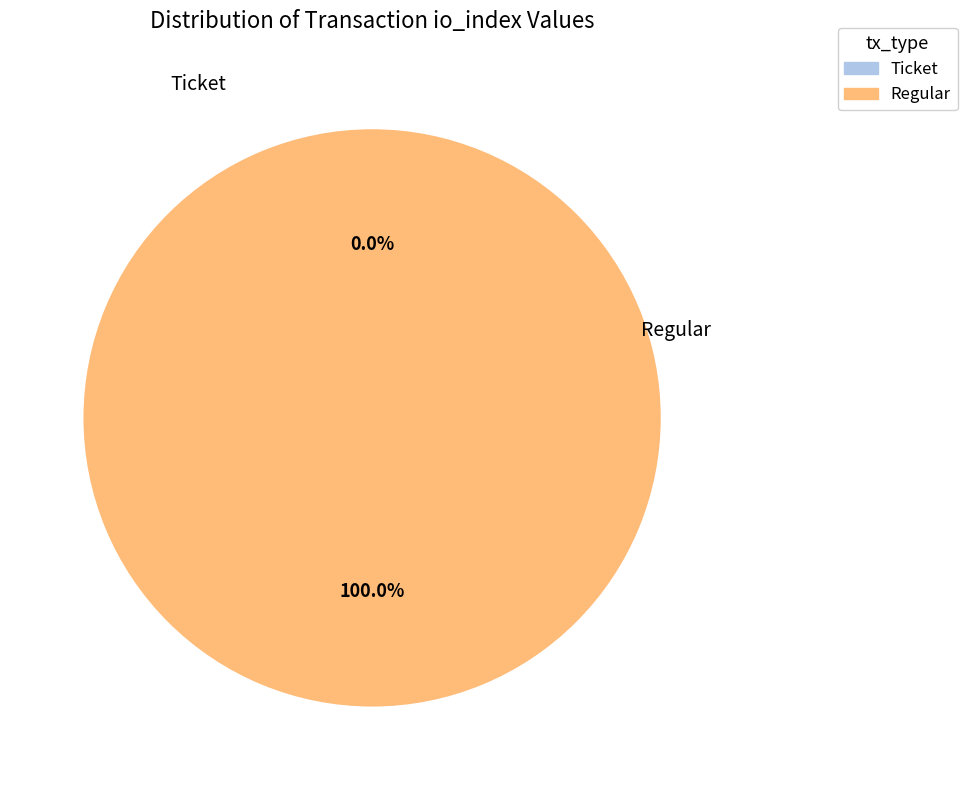

How many segments does this pie chart have?

2